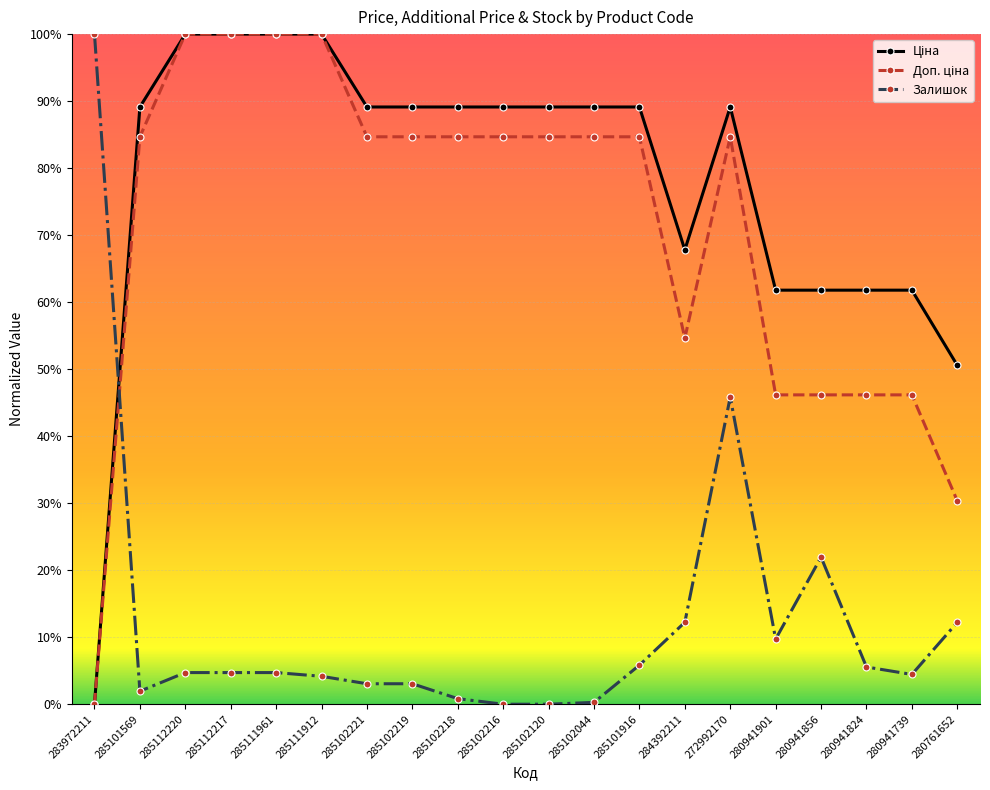

Rank the series at 272992170 from lowest to highest value.

Залишок, Доп. ціна, Ціна